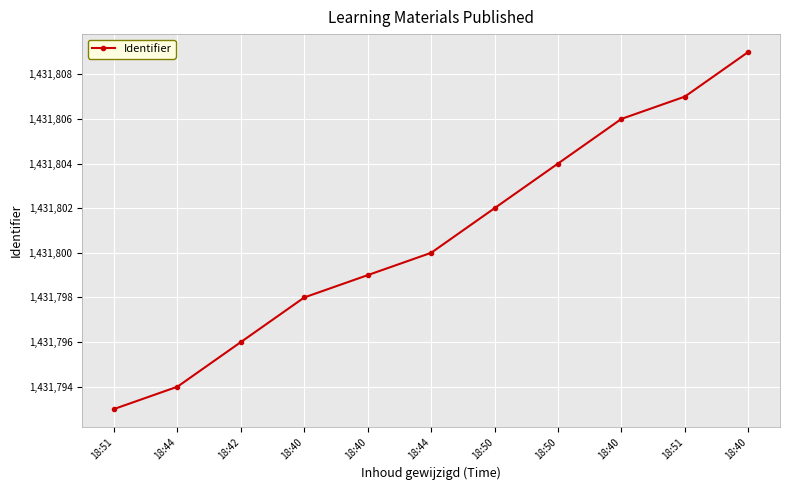

Is it true that the value at 18:51 is 1431807?

True